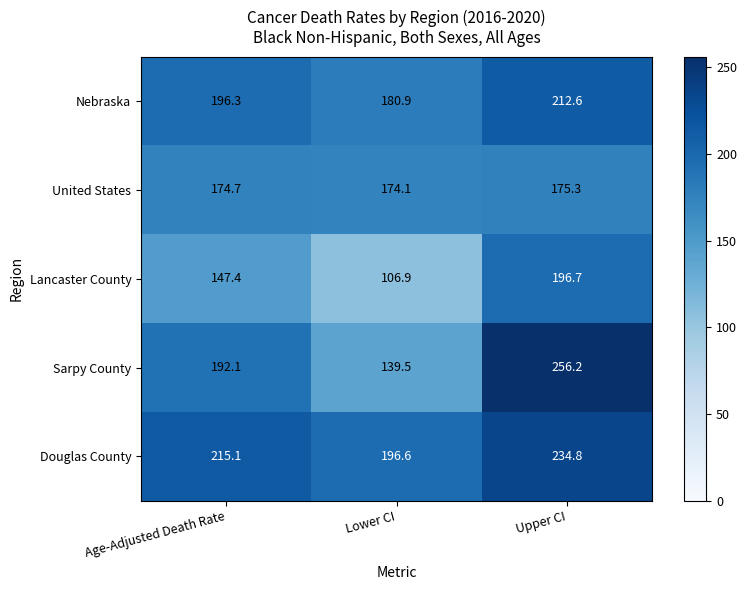

Reading right to left, what are all the values shown in this chart?

Nebraska: 212.6	180.9	196.3
United States: 175.3	174.1	174.7
Lancaster County: 196.7	106.9	147.4
Sarpy County: 256.2	139.5	192.1
Douglas County: 234.8	196.6	215.1